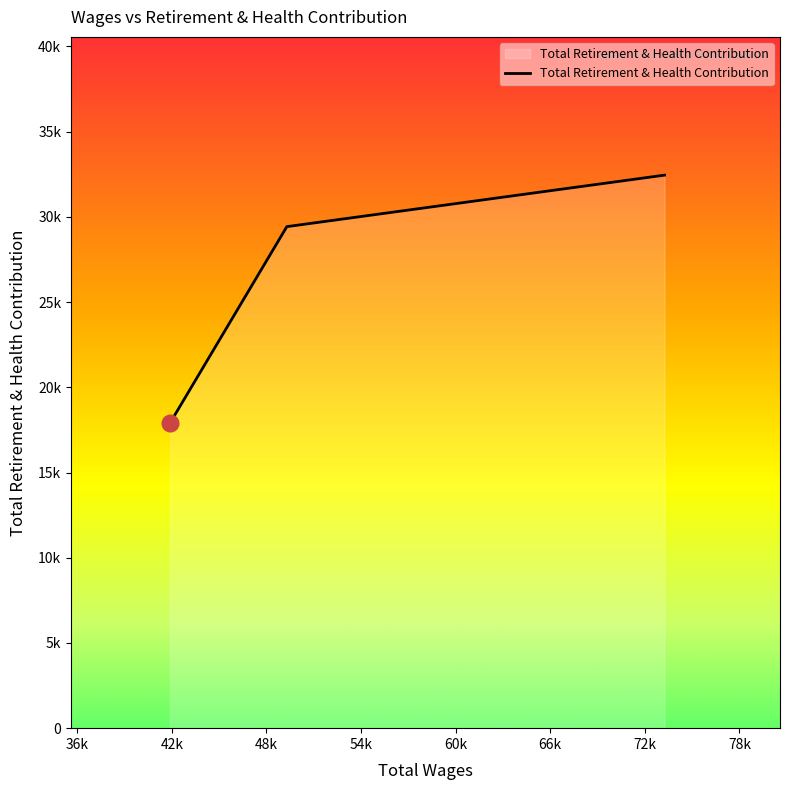

Does the chart have visible grid lines?

No